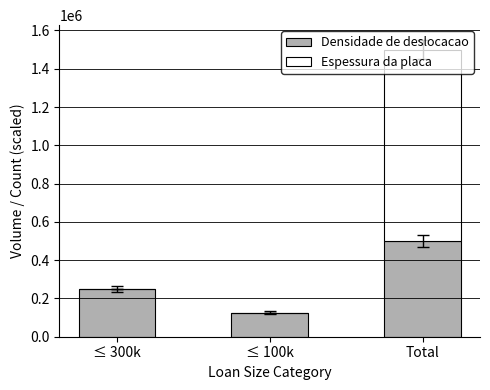

The Densidade de deslocacao series shows 120504 at Total. True or false?

False